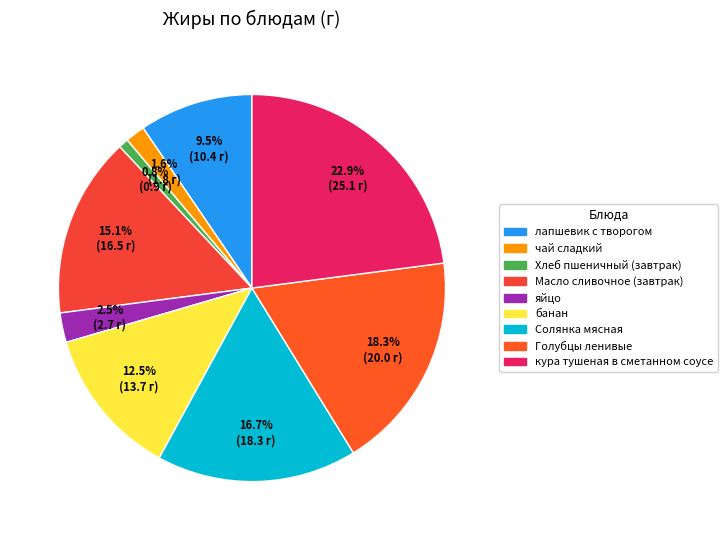

To the nearest percent, what is the difference between the largest and smallest slice percentages?

22%